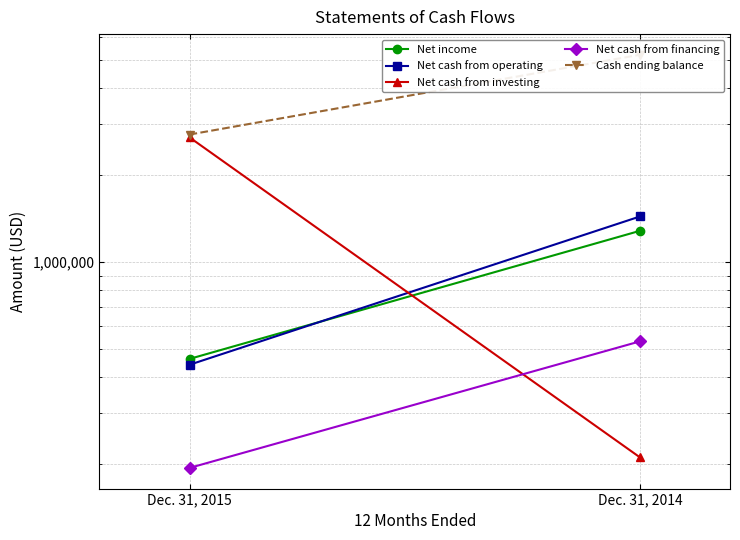

What is the lowest value of the Net cash from investing series?

211333